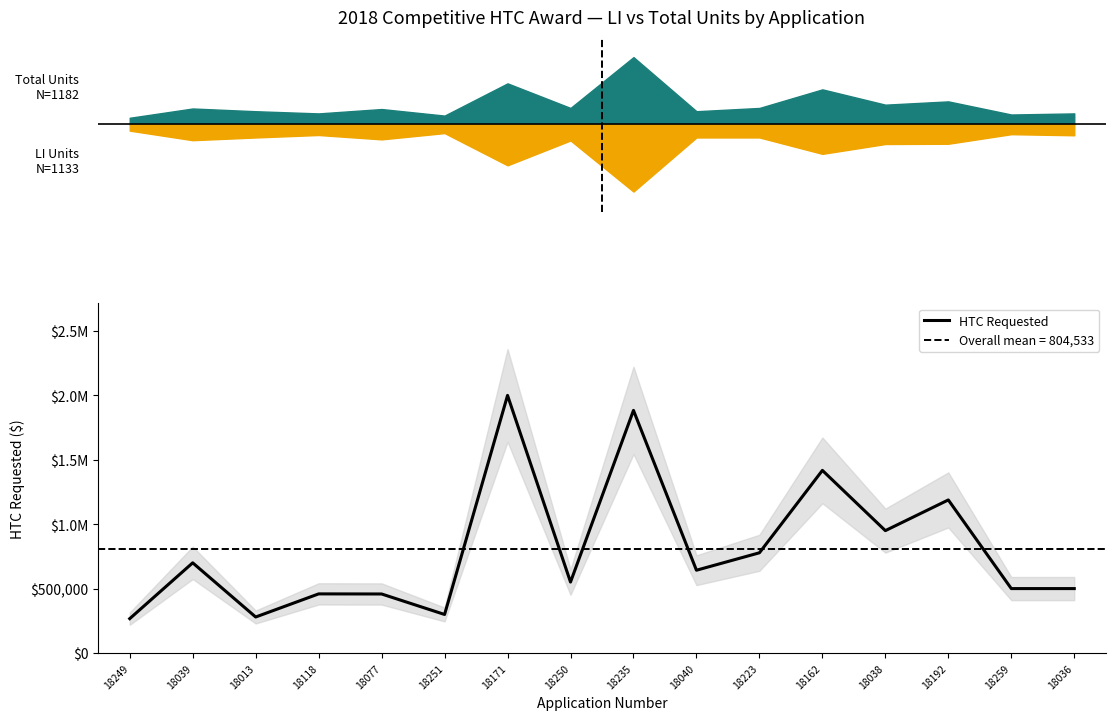

True or false: there are more than 1 points higher than both neighbors.

True